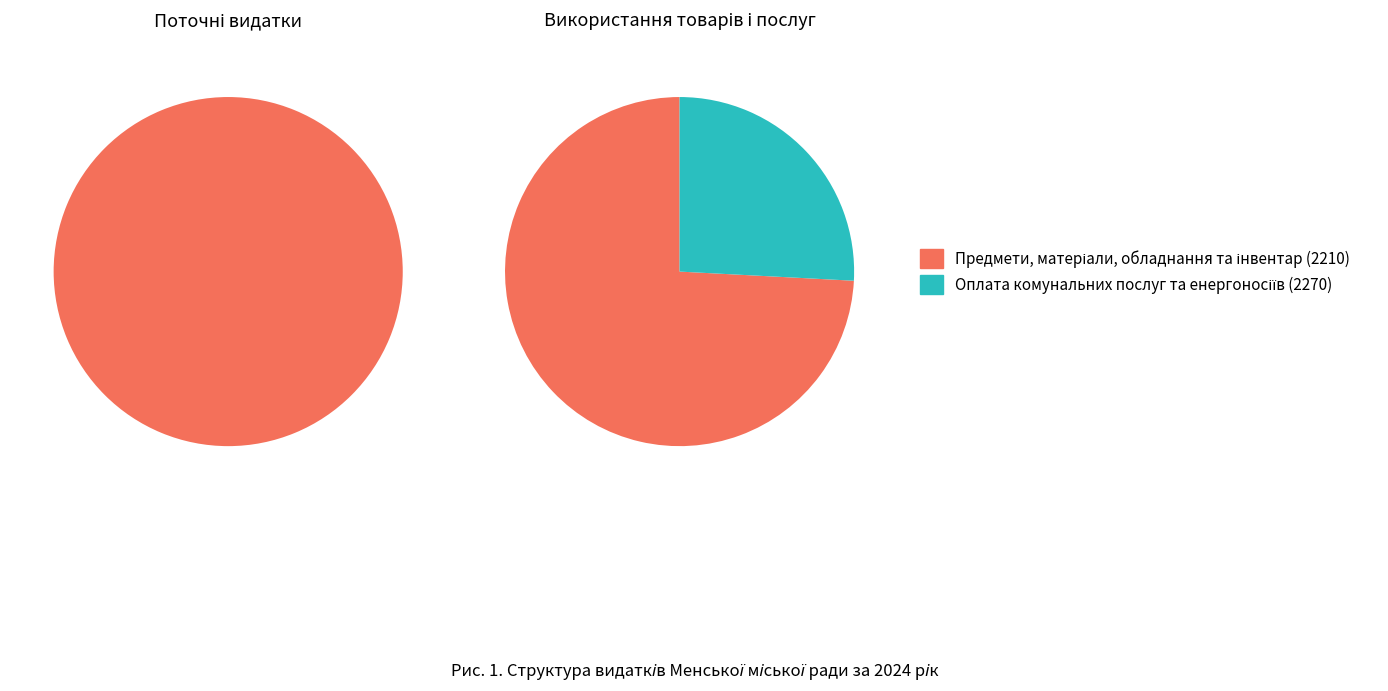

Which slice is the largest?

Використання товарів і послуг (2200)